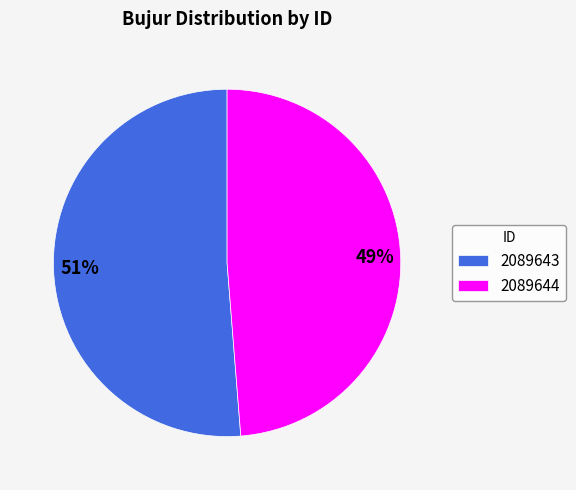

Count the number of slices in the pie.

2